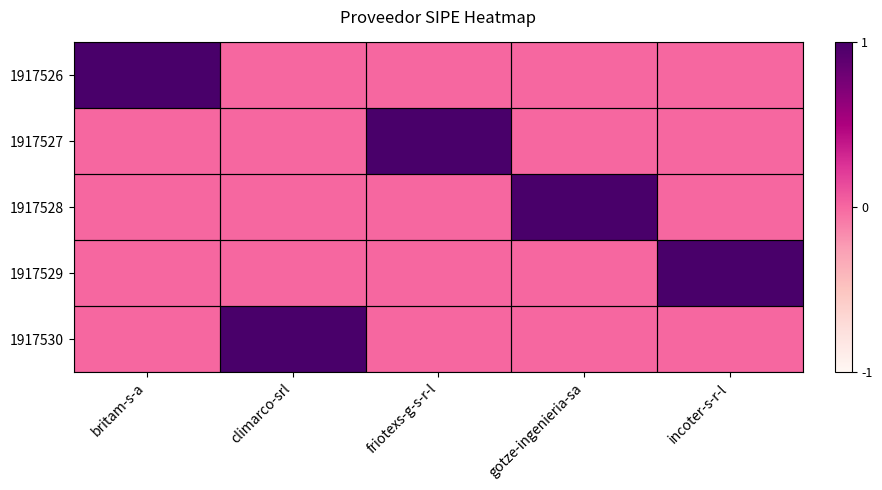

List the series in order of their peak value, lowest first.

1917526, 1917527, 1917528, 1917529, 1917530